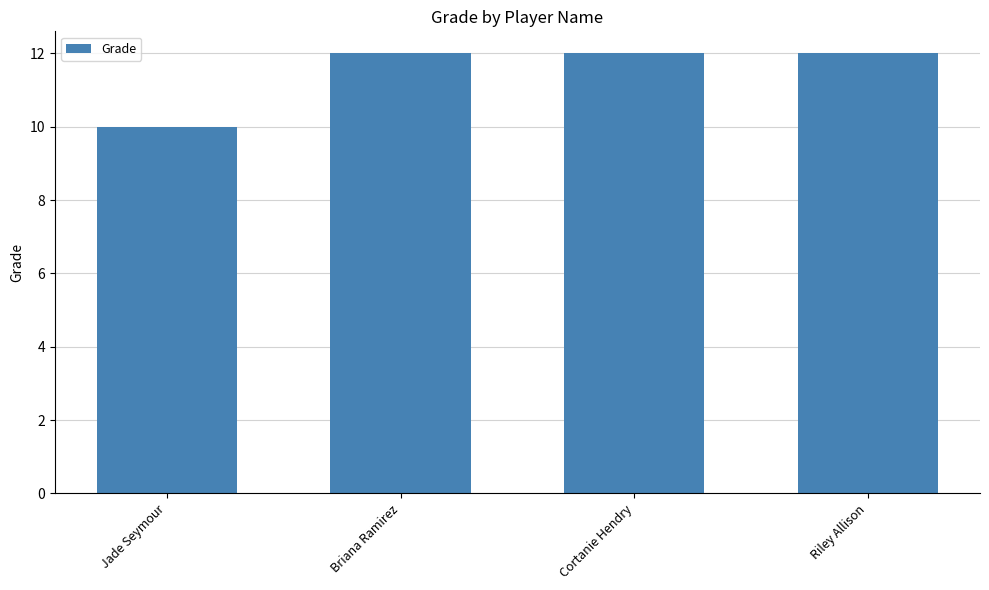

What position from the left is Cortanie Hendry?

3